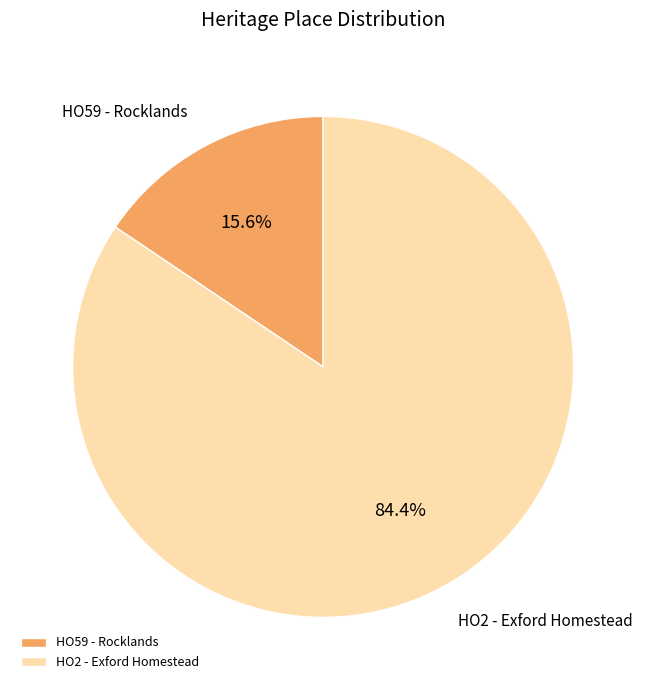

Which has a higher value, HO2 - Exford Homestead or HO59 - Rocklands?

HO2 - Exford Homestead